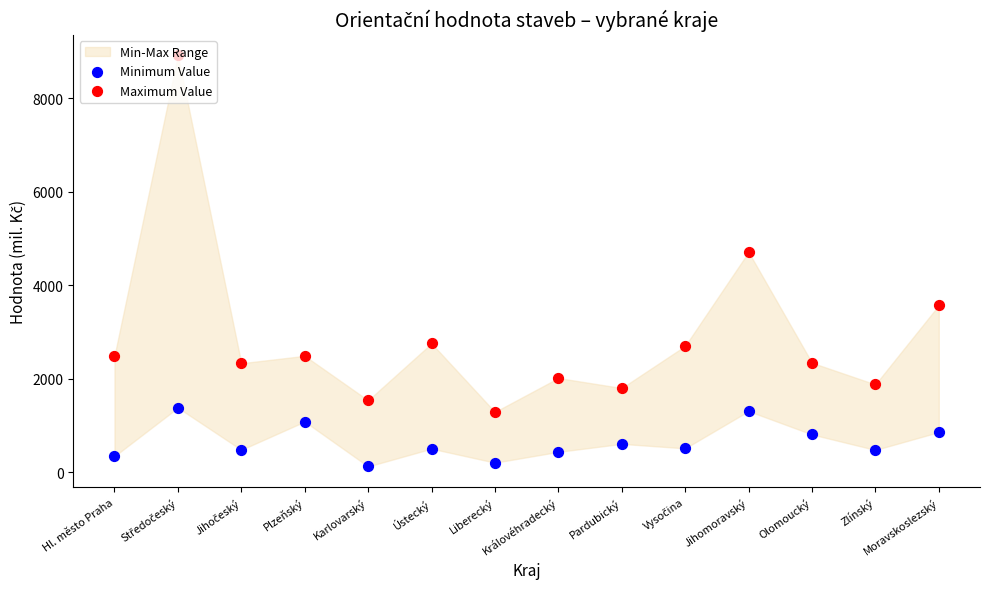

At which category is the sum across all series the highest?

Středočeský